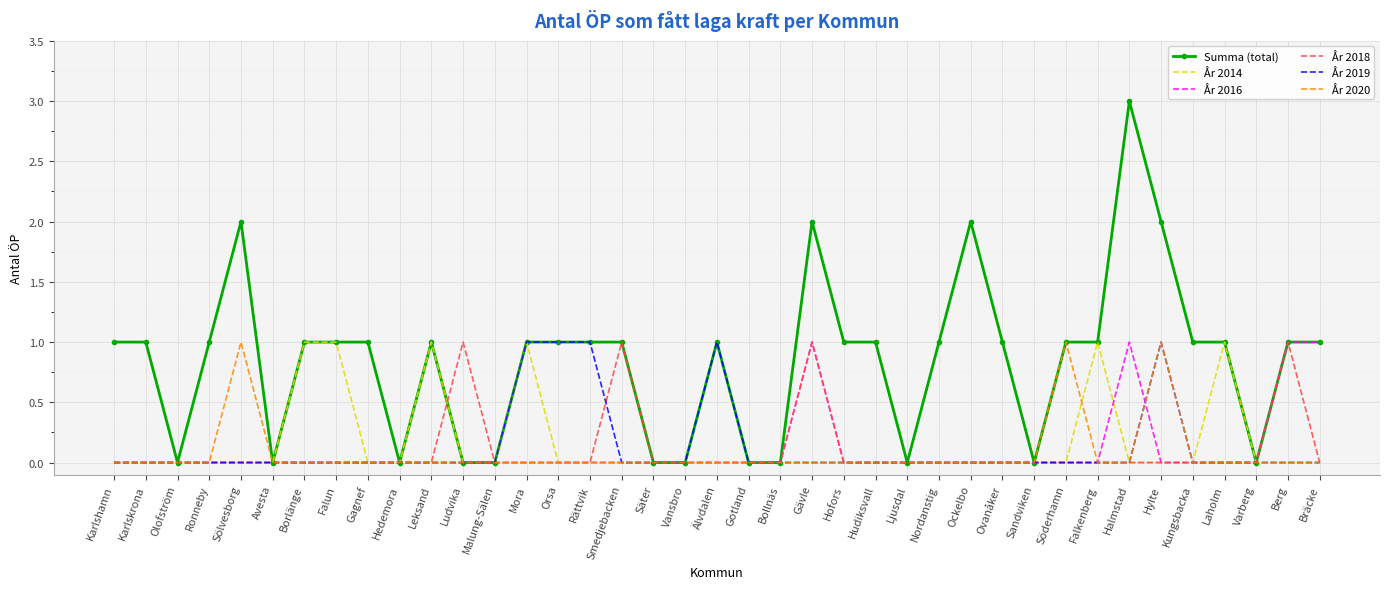

At which category does the chart reach its peak across all series?

Halmstad